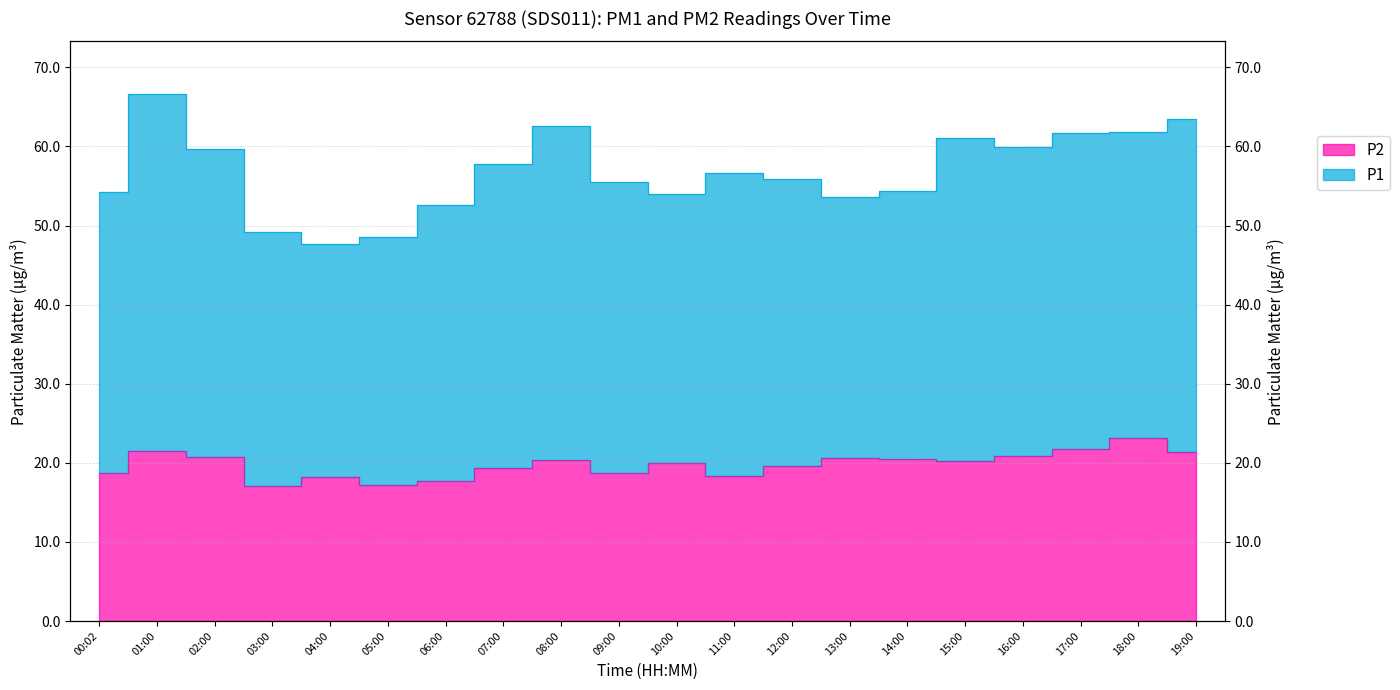

Which label corresponds to the smallest value in the chart?

03:00